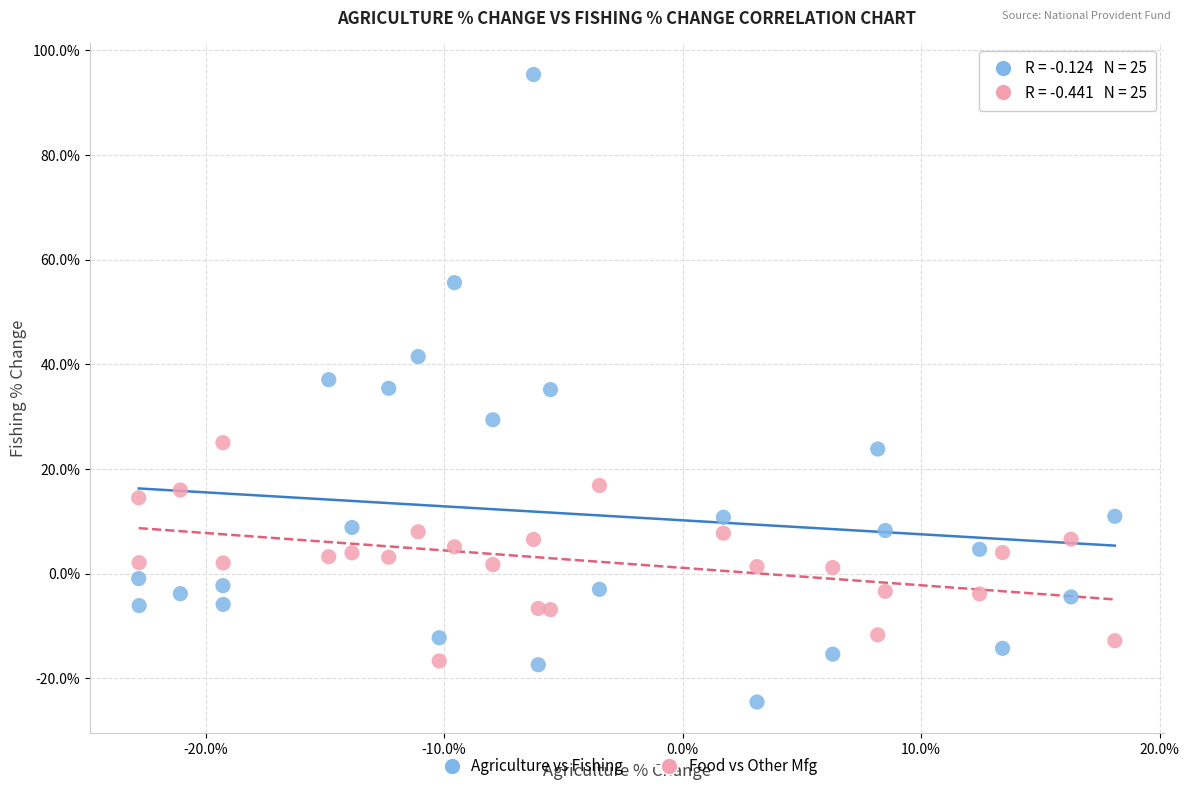

Which series has the widest spread of Y values?

Agriculture vs Fishing